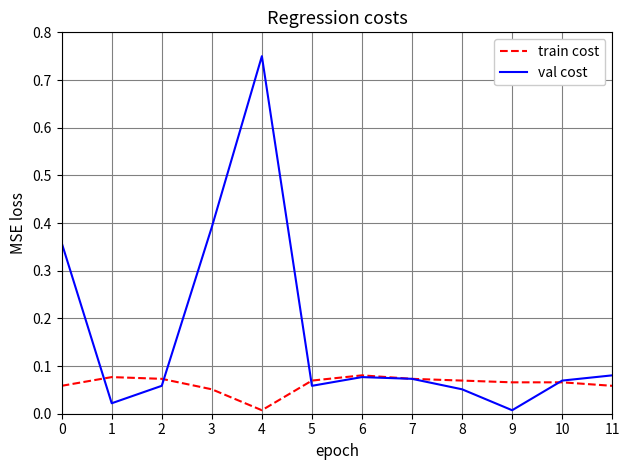

The val cost series shows 0.0 at 9. True or false?

True